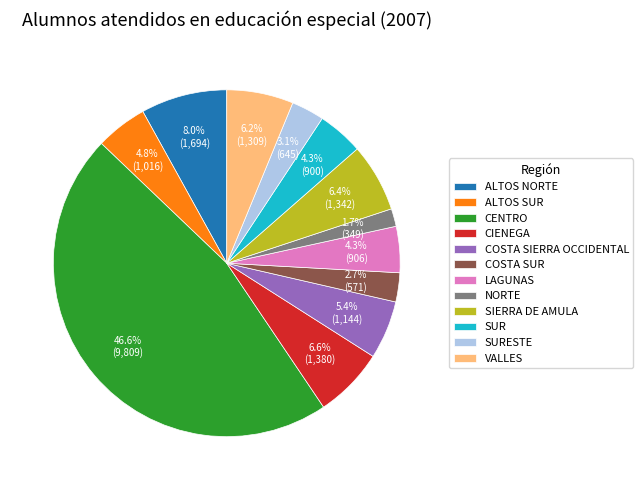

Is it true that COSTA SUR is 3% of the pie?

True